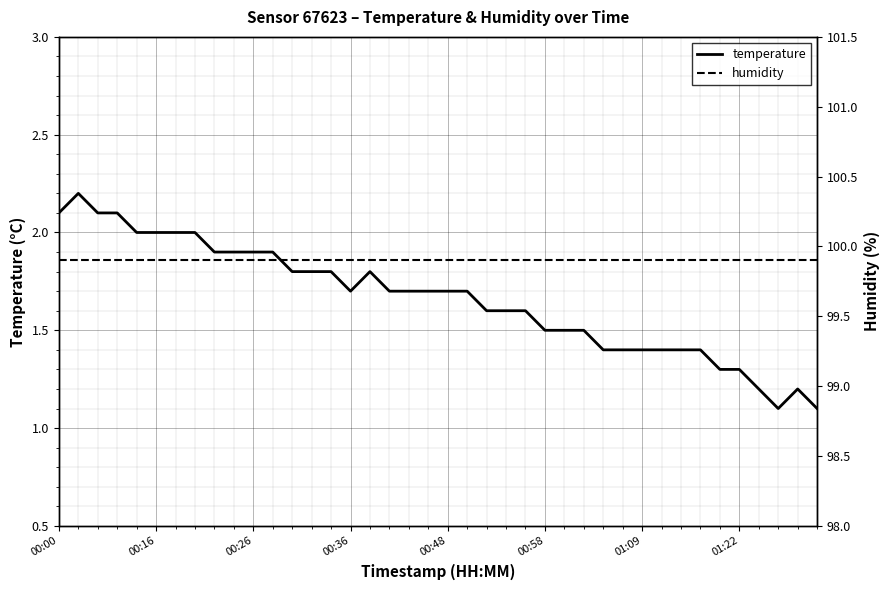

True or false: temperature has a value of 2.0 at 00:16.

True